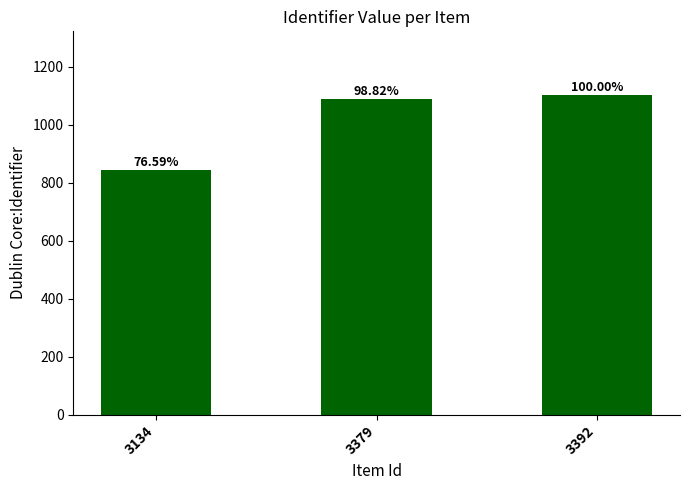

What is the ratio of the value at 3392 to the value at 3379?

1.0